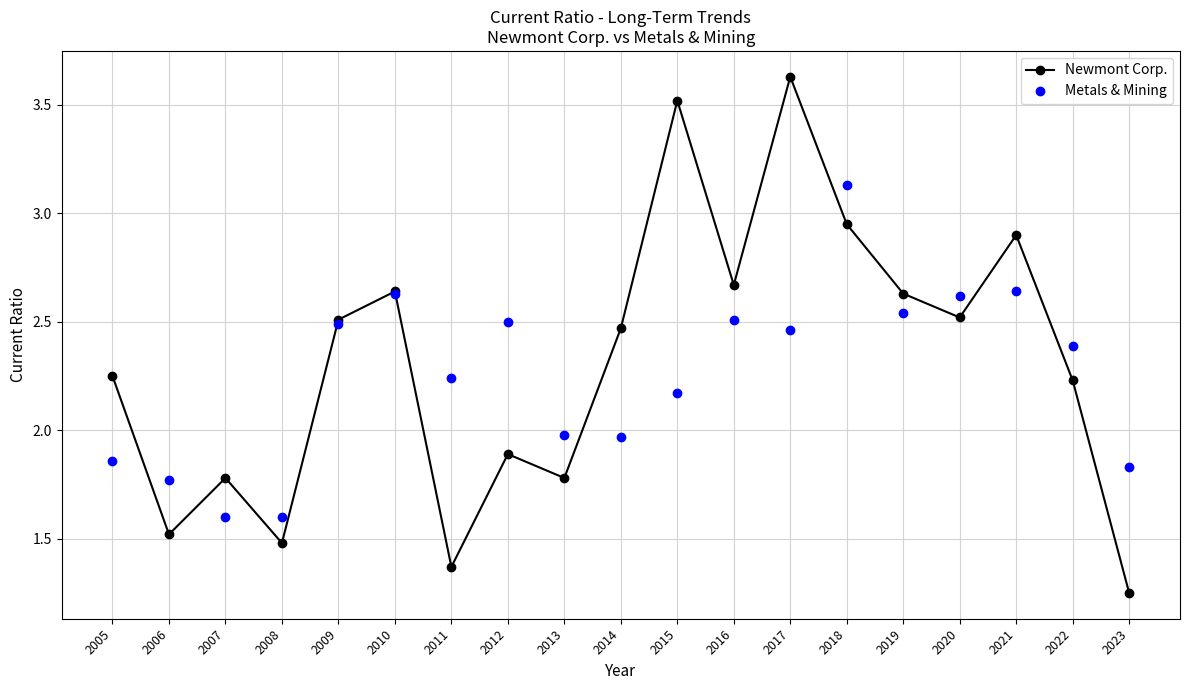

At which category does the chart reach its peak across all series?

2017